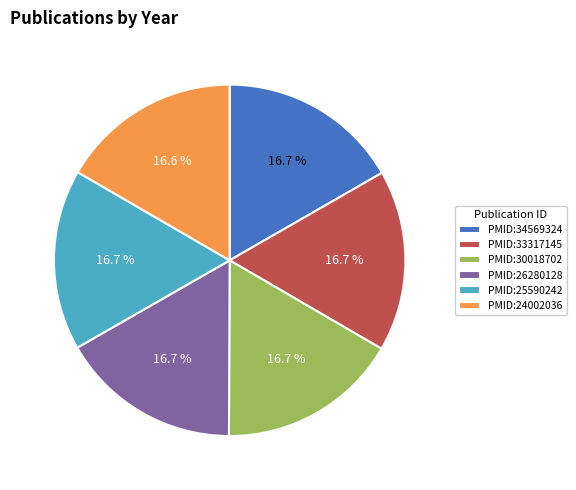

To the nearest percent, what percentage of the pie is PMID:26280128?

17%